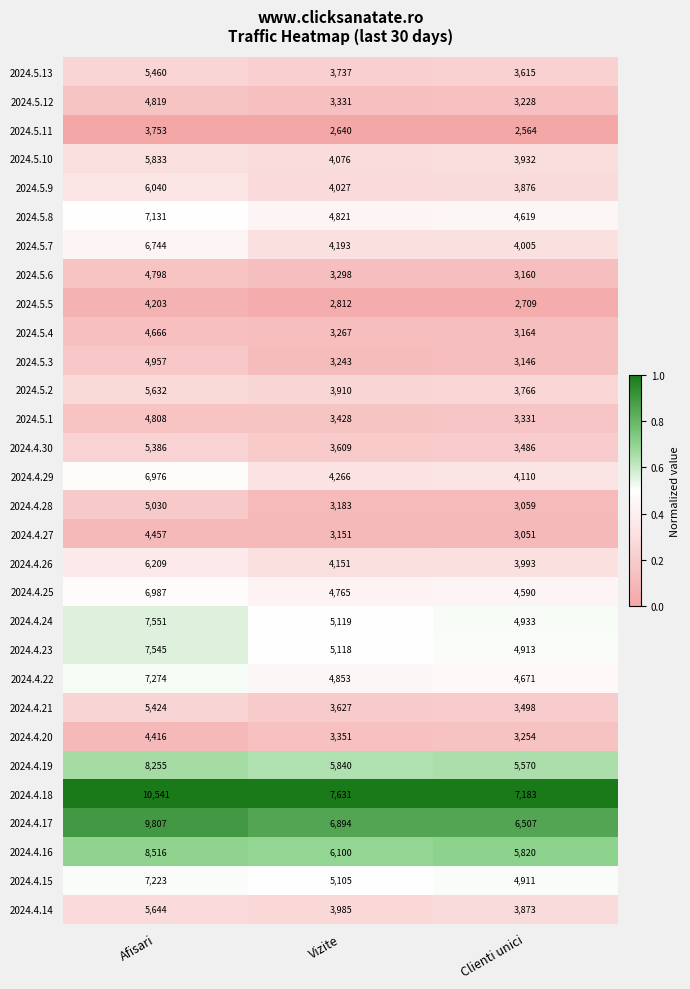

What is the average value of the 2024.4.28 series?

3757